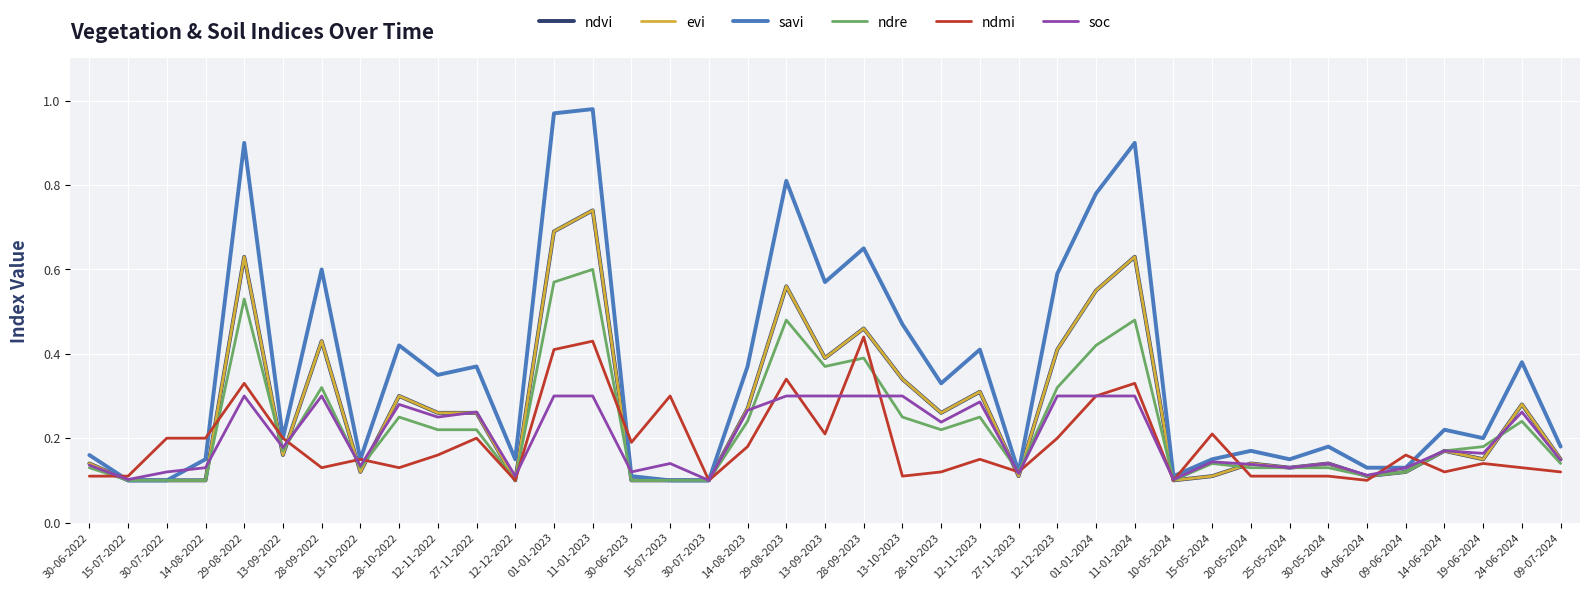

Does the chart have visible grid lines?

Yes